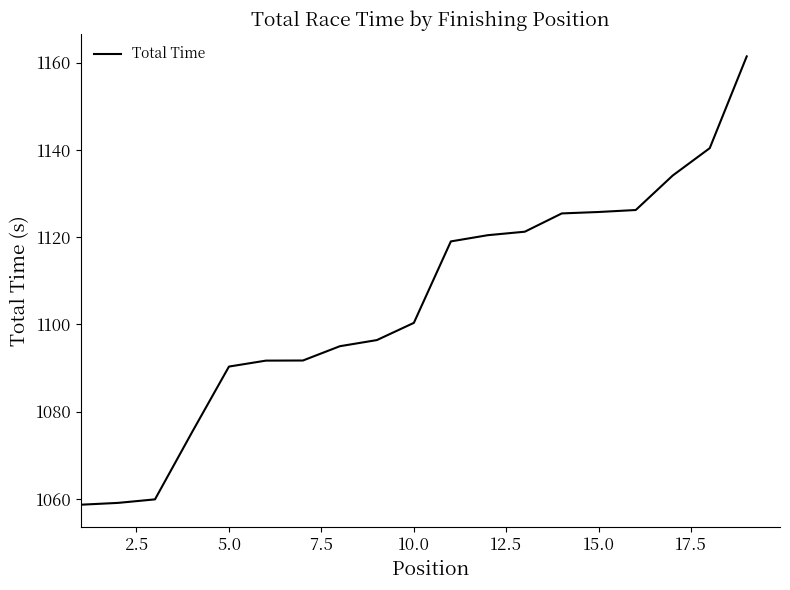

What is the smallest value displayed?

1058.7